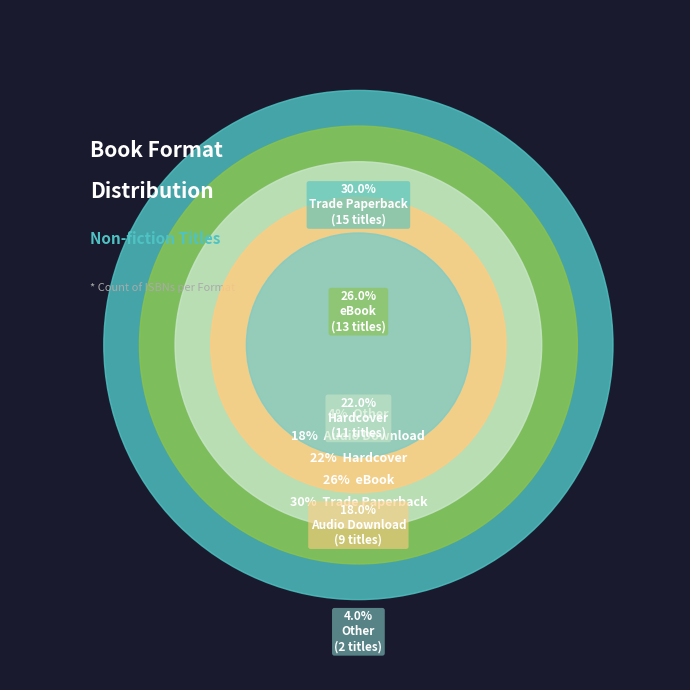

To the nearest percent, what is the difference between the Trade Paperback and eBook slice percentages?

4%